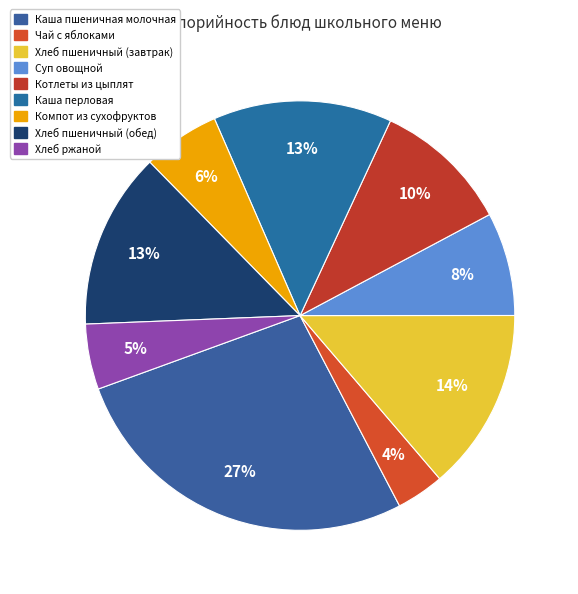

To the nearest percent, what percentage of the pie is Чай с яблоками?

4%